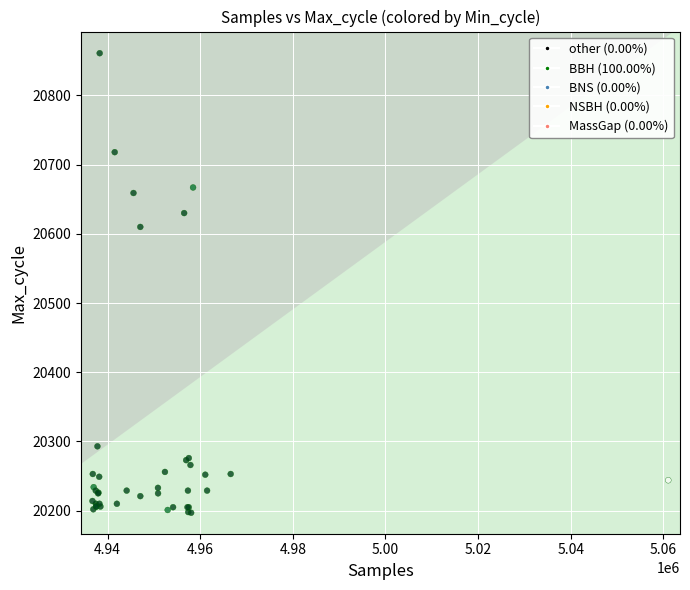

What Y value in the scatter plot is closest to 20529?

20610